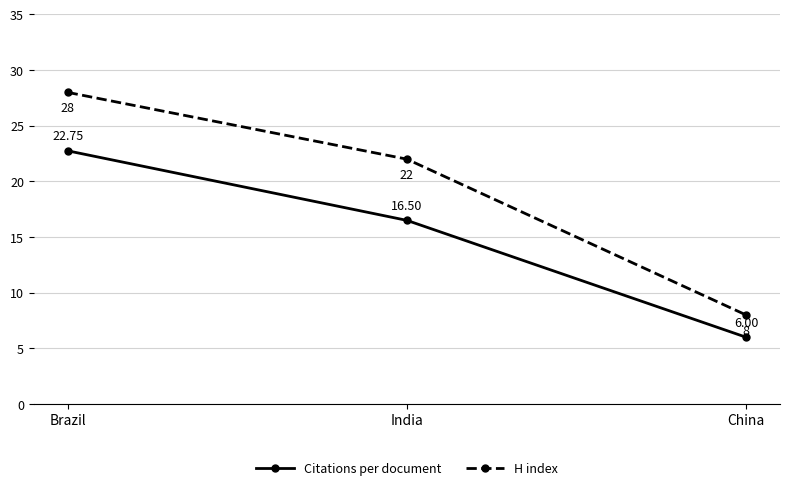

How many H index values are between 8 and 28?

3